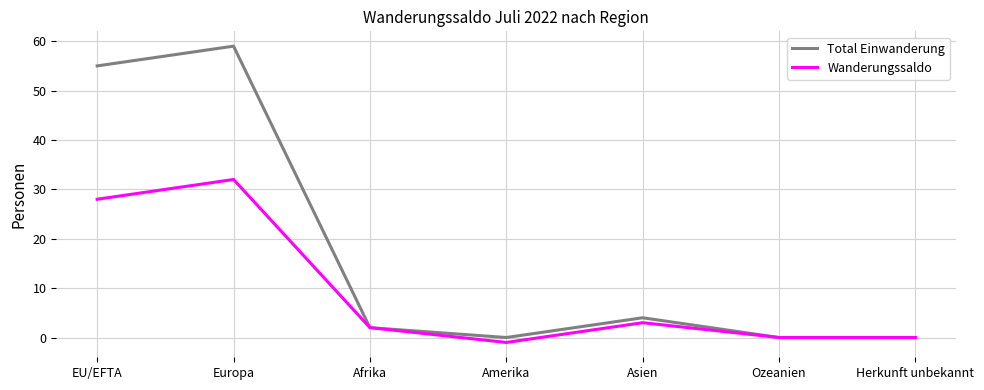

Rank the series by their maximum value, from highest to lowest.

Total Einwanderung, Wanderungssaldo